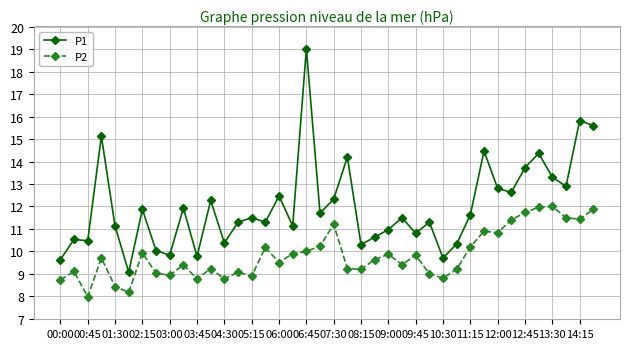

What is the value of the P2 point at the 28th from the left?

9.0